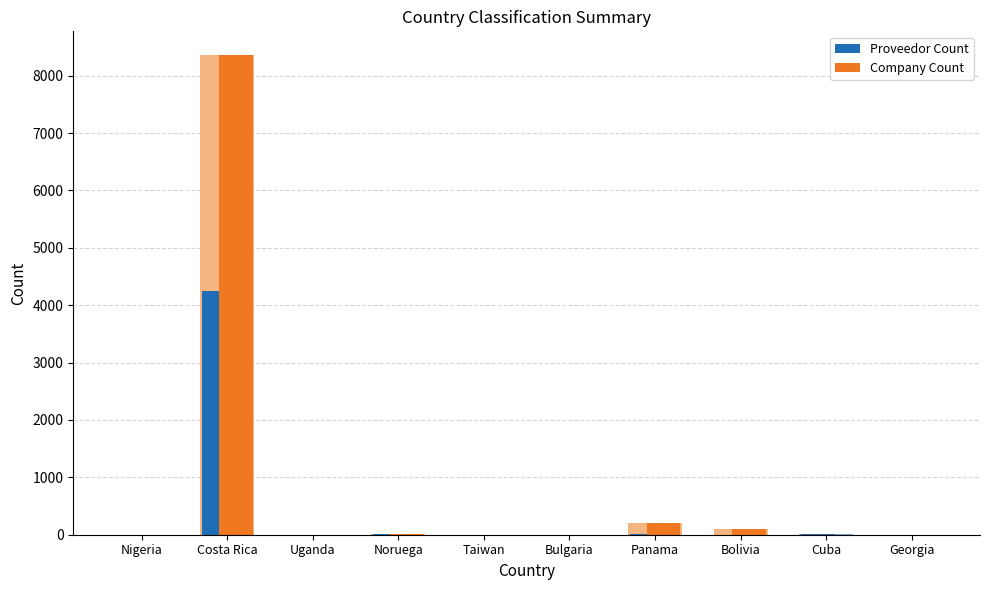

Which label corresponds to the smallest value in the chart?

Nigeria